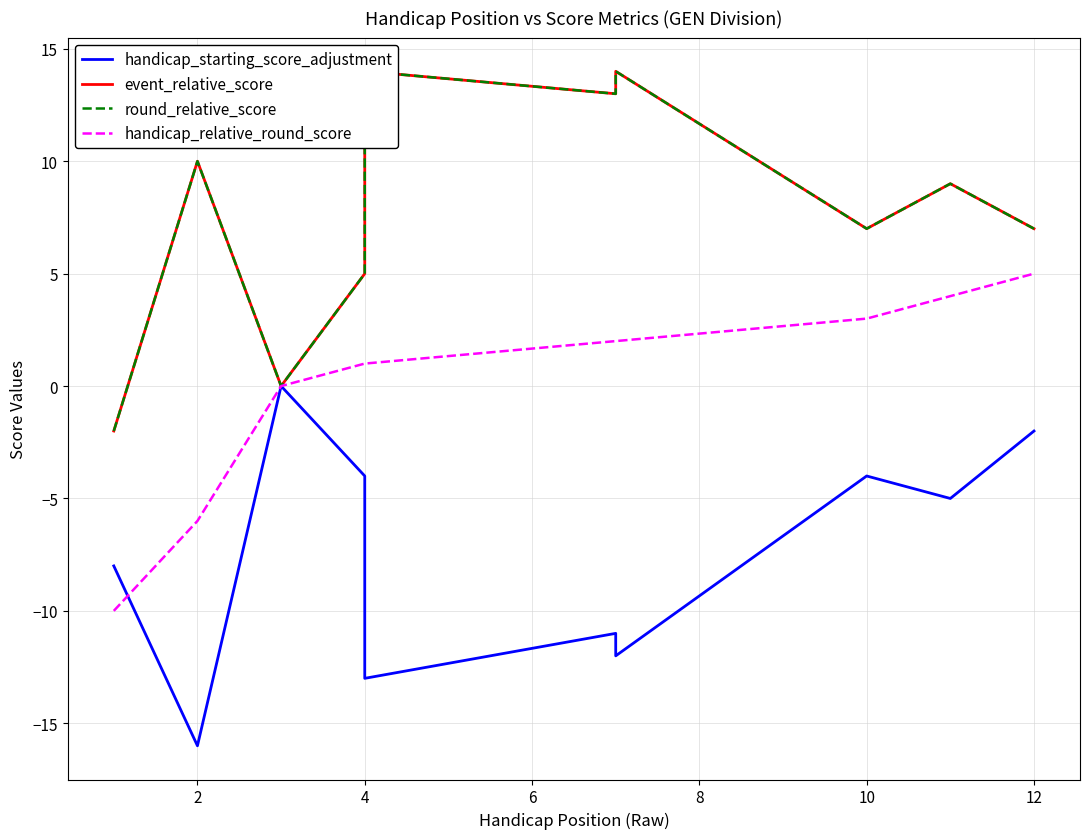

What is the minimum value shown in the chart?

-16